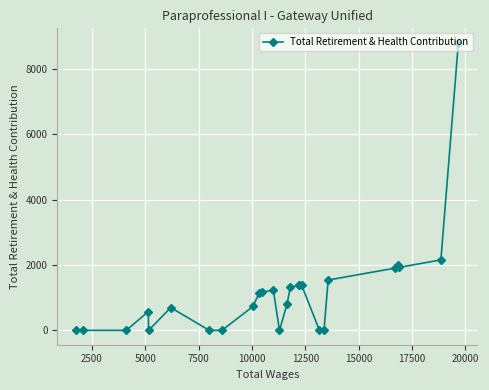

What is the maximum value shown in the chart?

8809